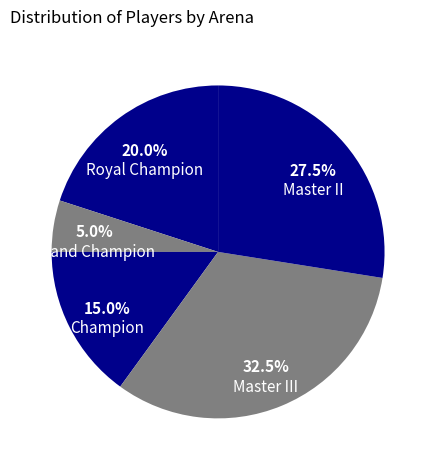

What portion of the pie excludes Master III?

67.5%